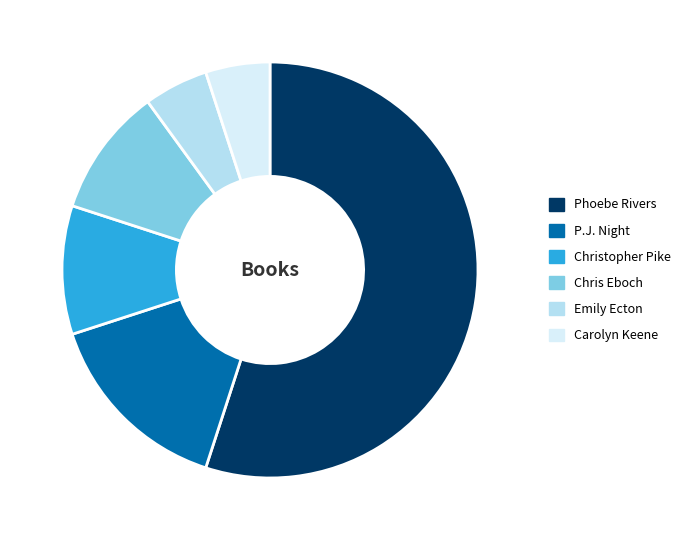

Which category has the biggest portion of the pie?

Phoebe Rivers